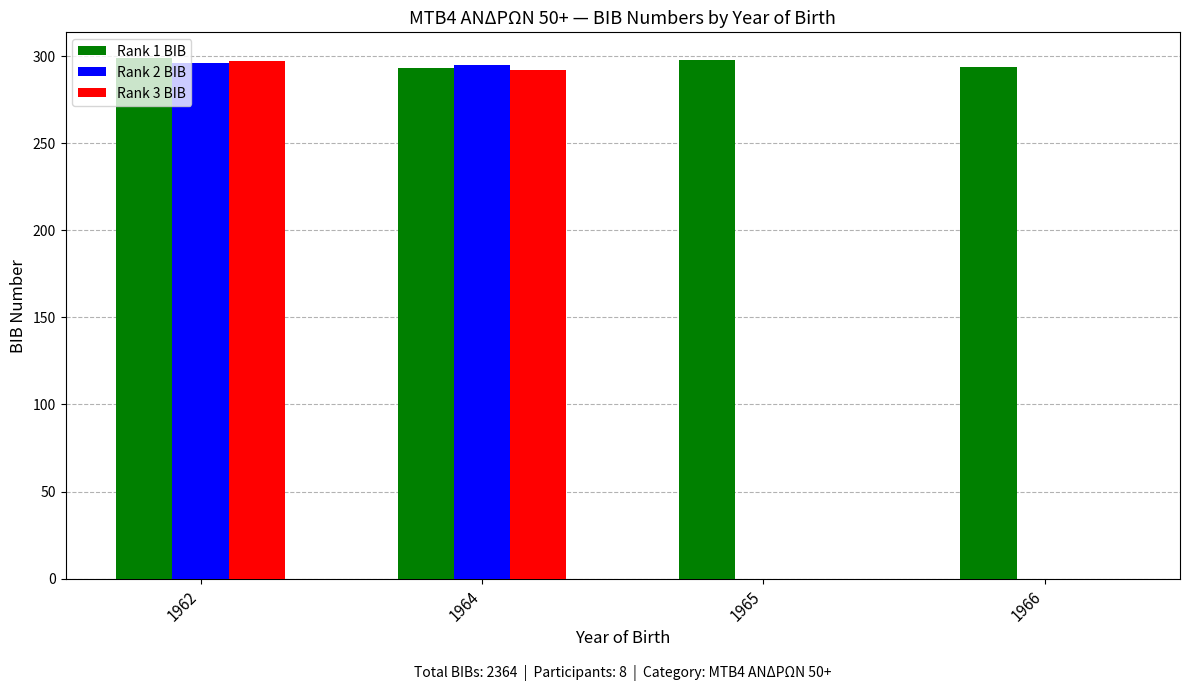

True or false: Rank 3 BIB has a value of 297 at 1962.

True